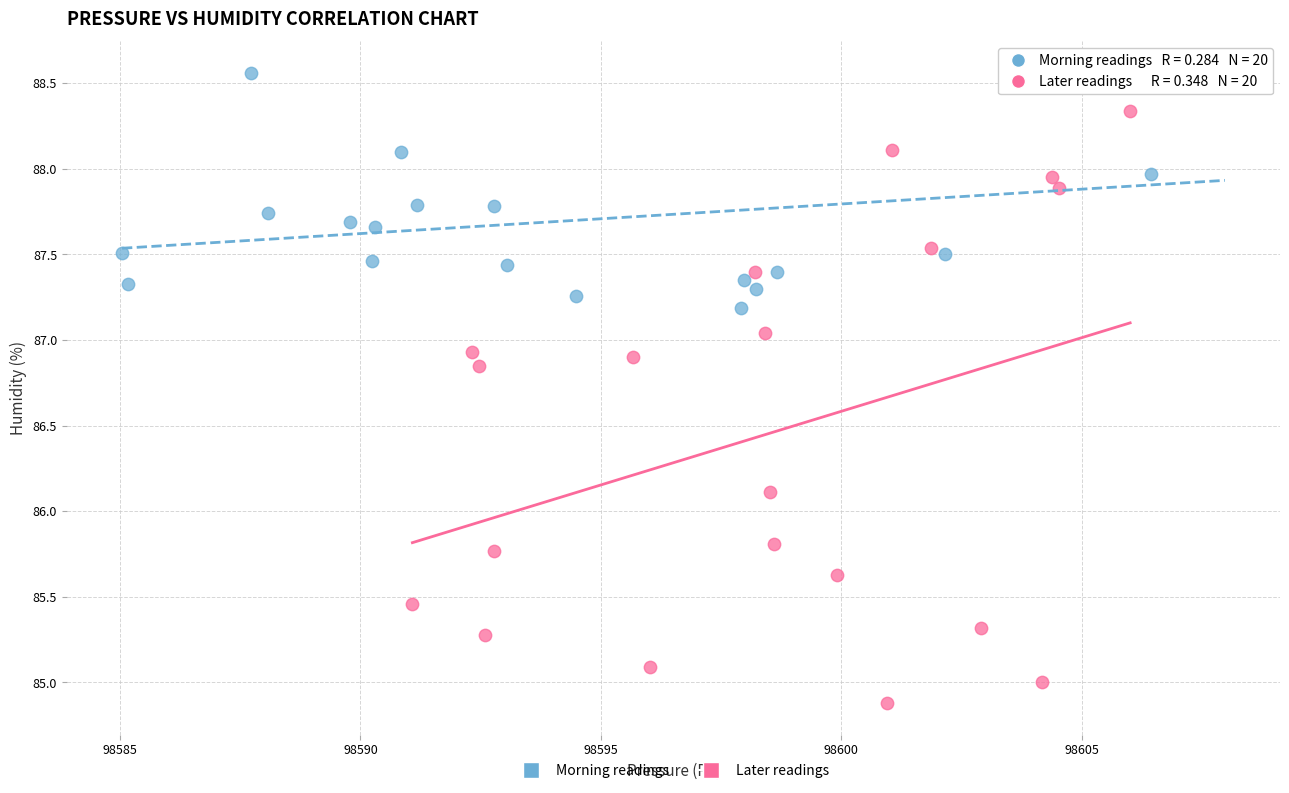

Which series contains the highest Y value?

Morning readings